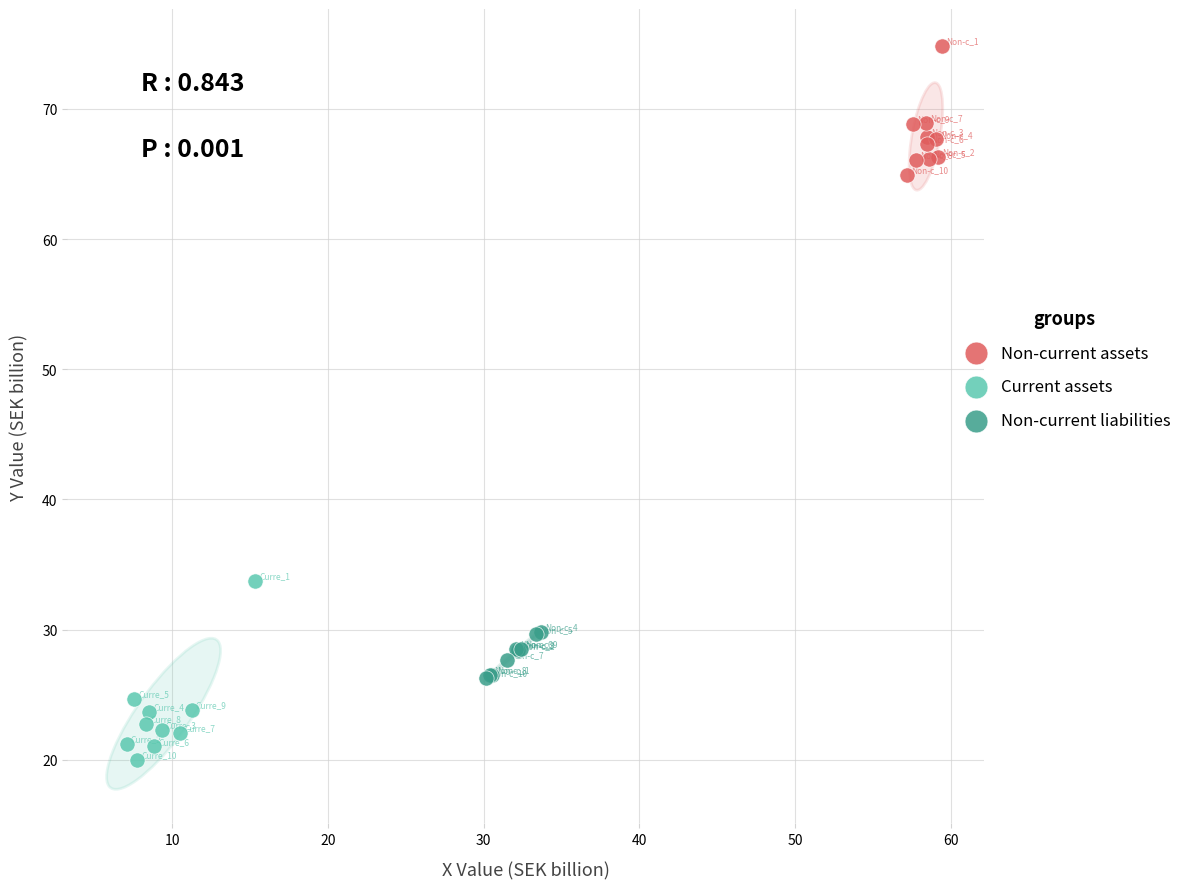

Which series reaches the maximum Y coordinate?

Non-current assets